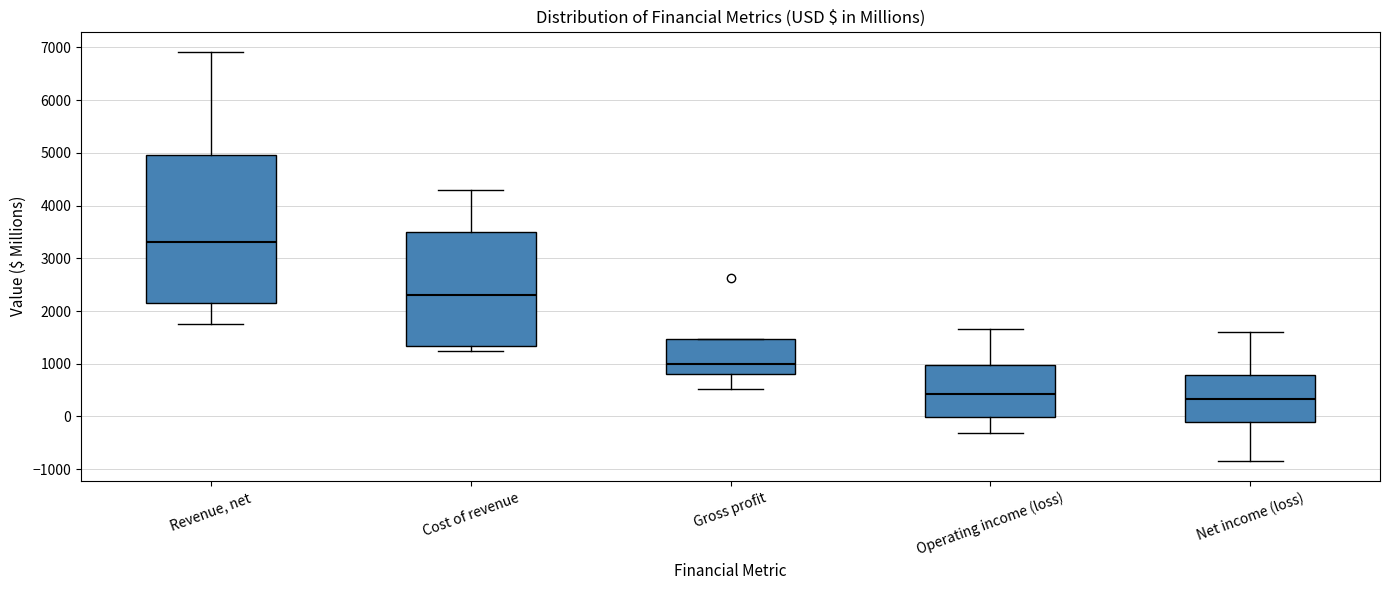

Which box is the tallest, from its lower edge to its upper edge?

Revenue, net